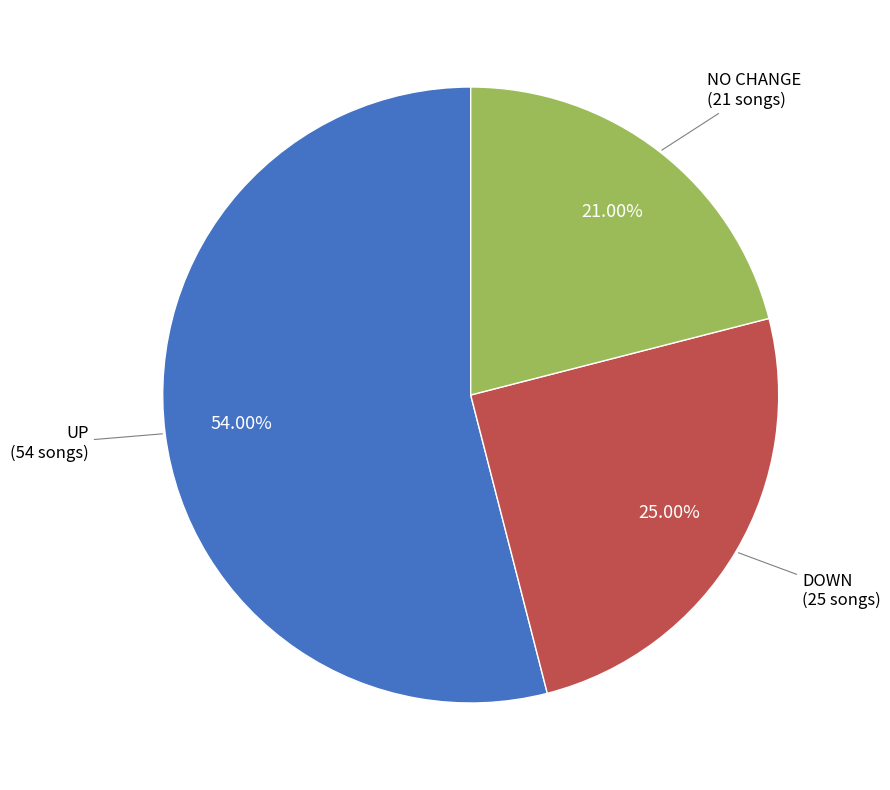

Is there a majority slice in this chart?

Yes